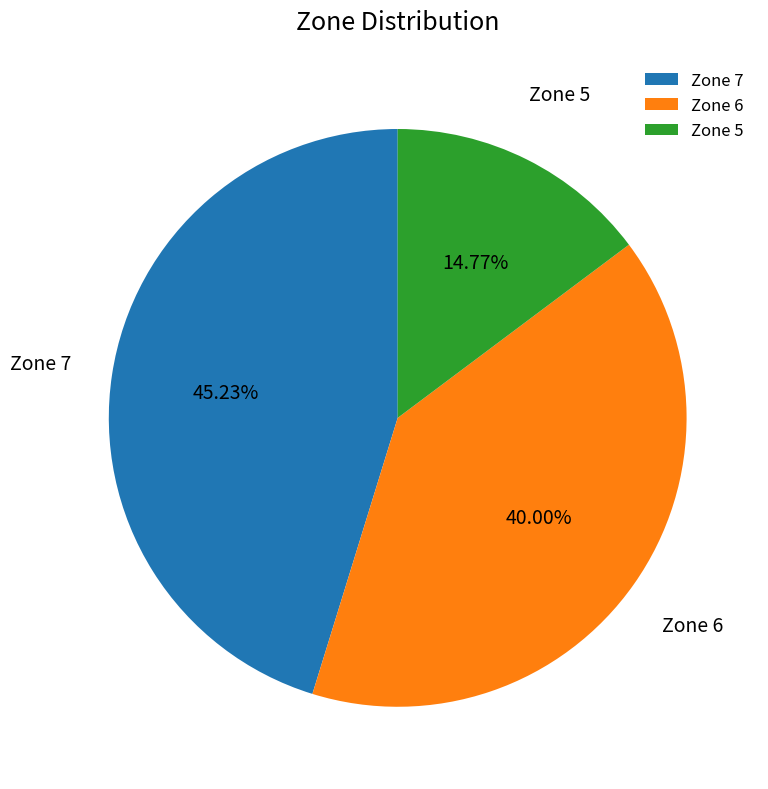

Which has a higher value, Zone 7 or Zone 5?

Zone 7